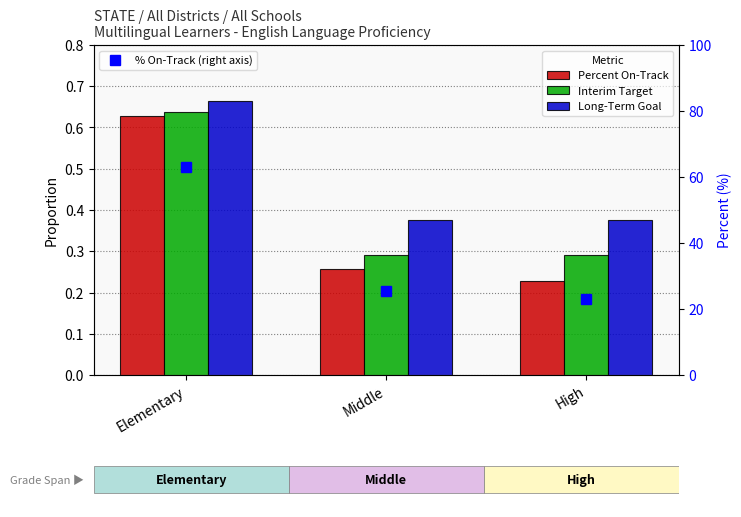

Reading left to right, transcribe all the data shown in this chart.

Percent On-Track: 0.6	0.3	0.2
Interim Target: 0.6	0.3	0.3
Long-Term Goal: 0.7	0.4	0.4
% On-Track (right axis): 62.9	25.6	22.9